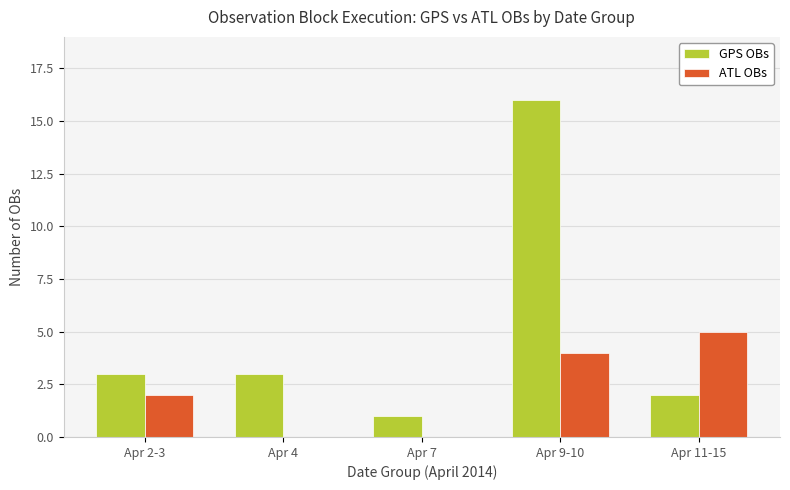

What is the total value across all series at Apr 9-10?

20